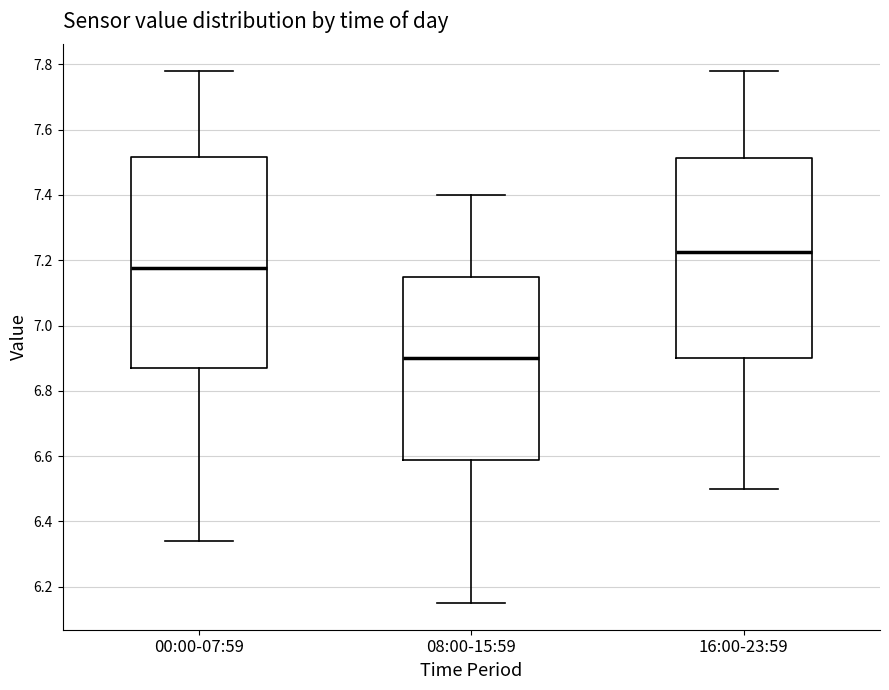

Comparing the boxes themselves (not the whiskers), which one is the tallest?

00:00-07:59